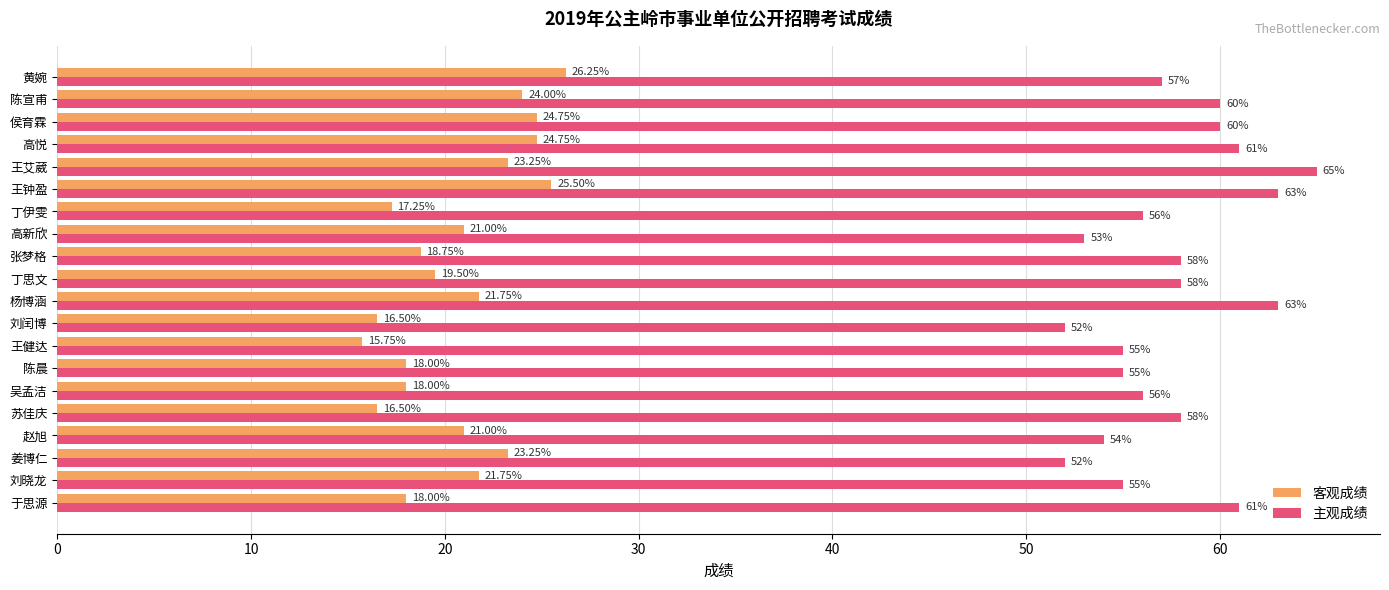

Rank the series by their average value, from lowest to highest.

客观成绩, 主观成绩